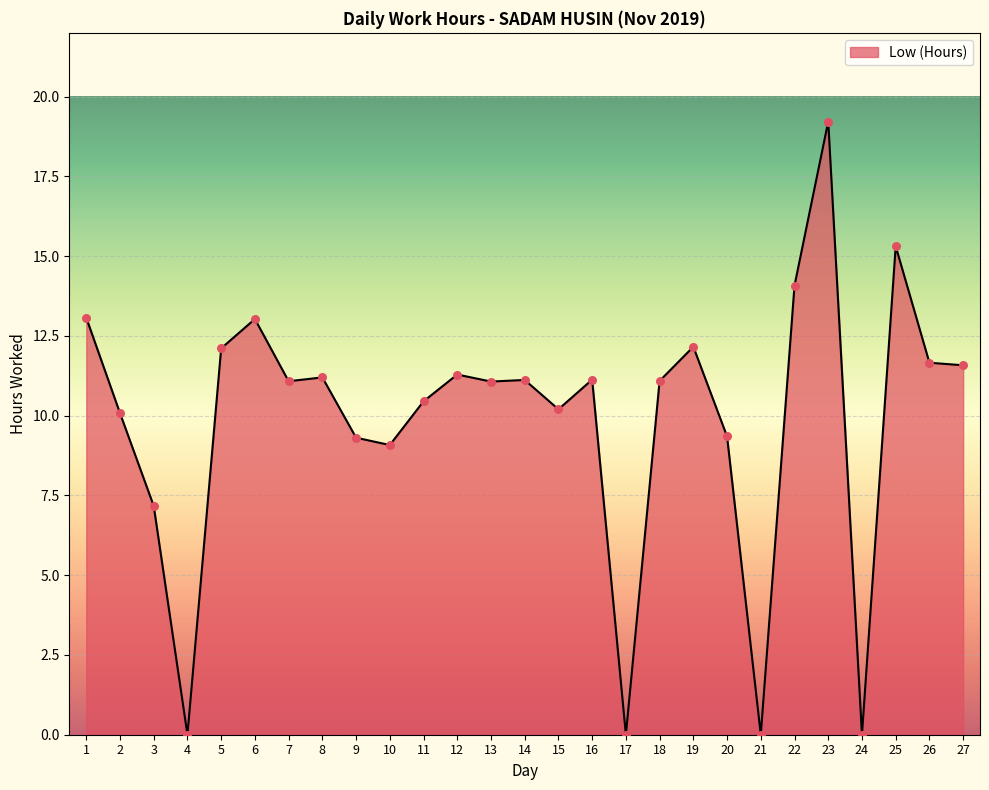

Between 11 and 5, which is larger?

5